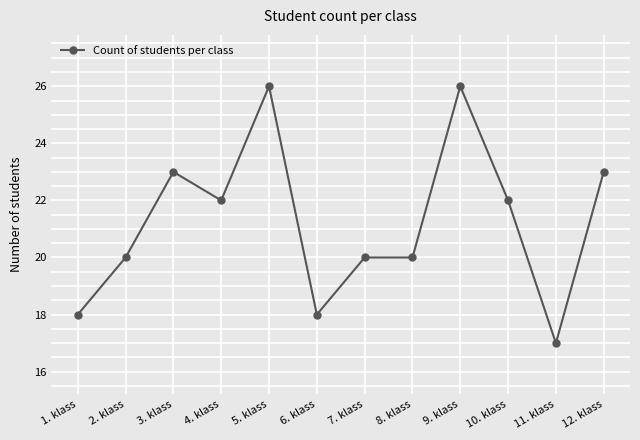

What is the label of the 11th point from the left?

11. klass